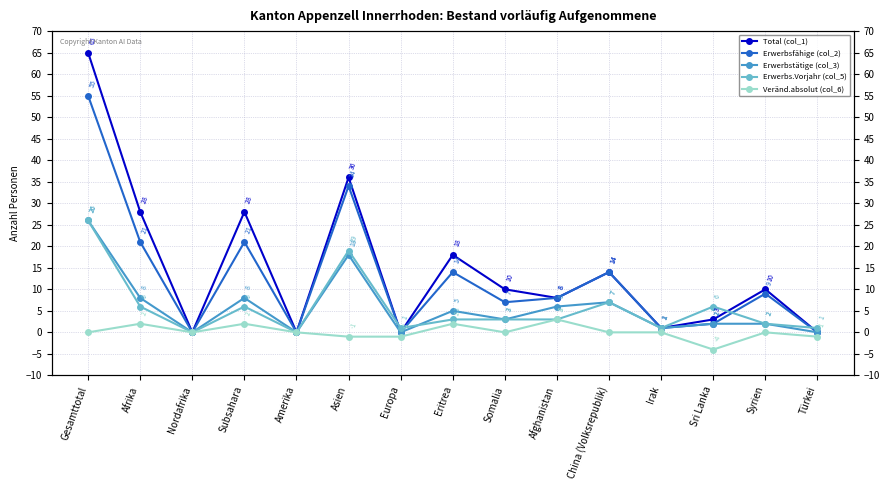

Which category has the highest value in the Total (col_1) series?

Gesamttotal